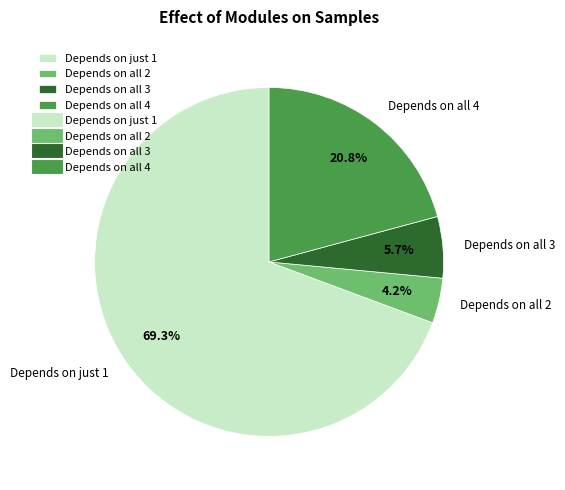

Rank the categories by value from lowest to highest.

Depends on all 2, Depends on all 3, Depends on all 4, Depends on just 1